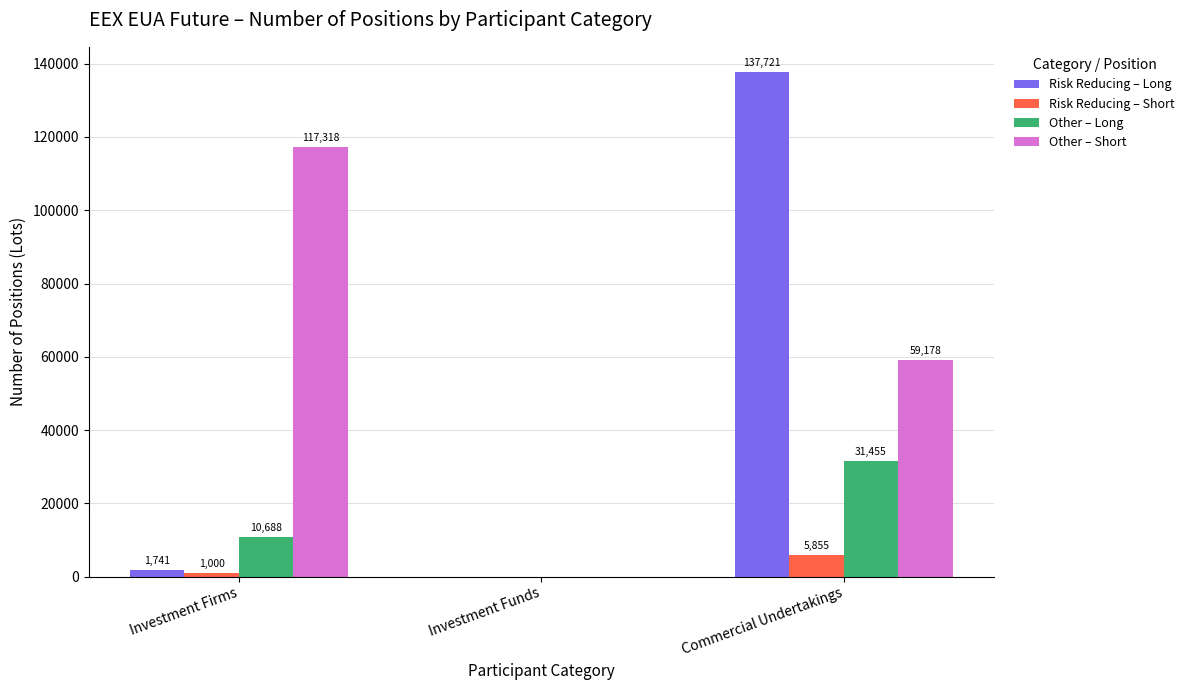

Is it true that Other – Long equals 11496 at Investment Funds?

False